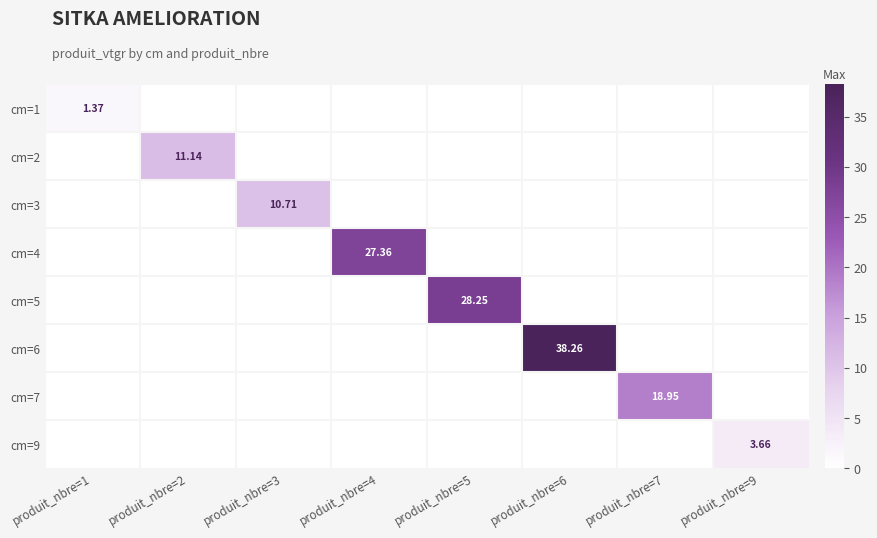

What is the sum of all cm=5 values?

28.3